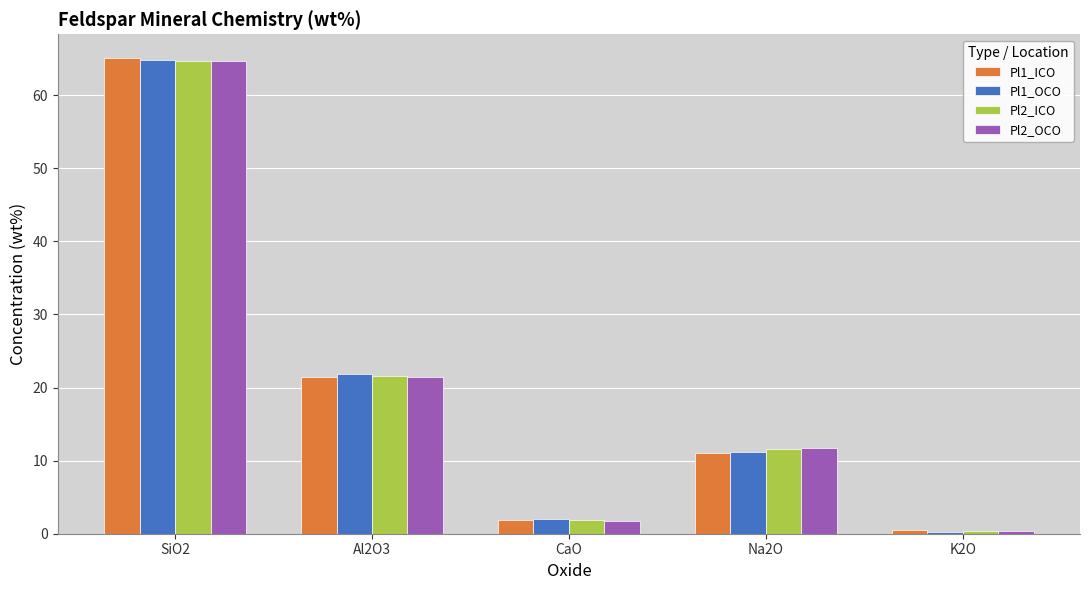

The Pl2_OCO series shows 0.3 at K2O. True or false?

True